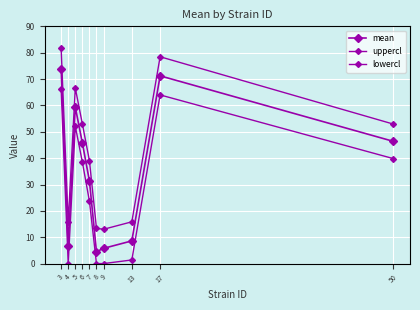

Read the uppercl value at 8.

13.4